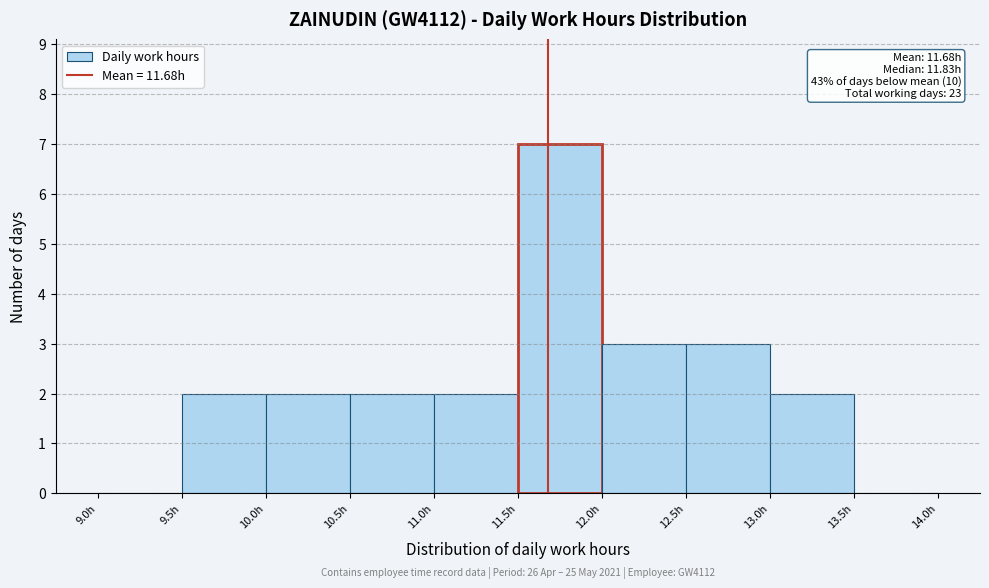

Over which range of the x-axis is the bar tallest?

11.5 to 12.0